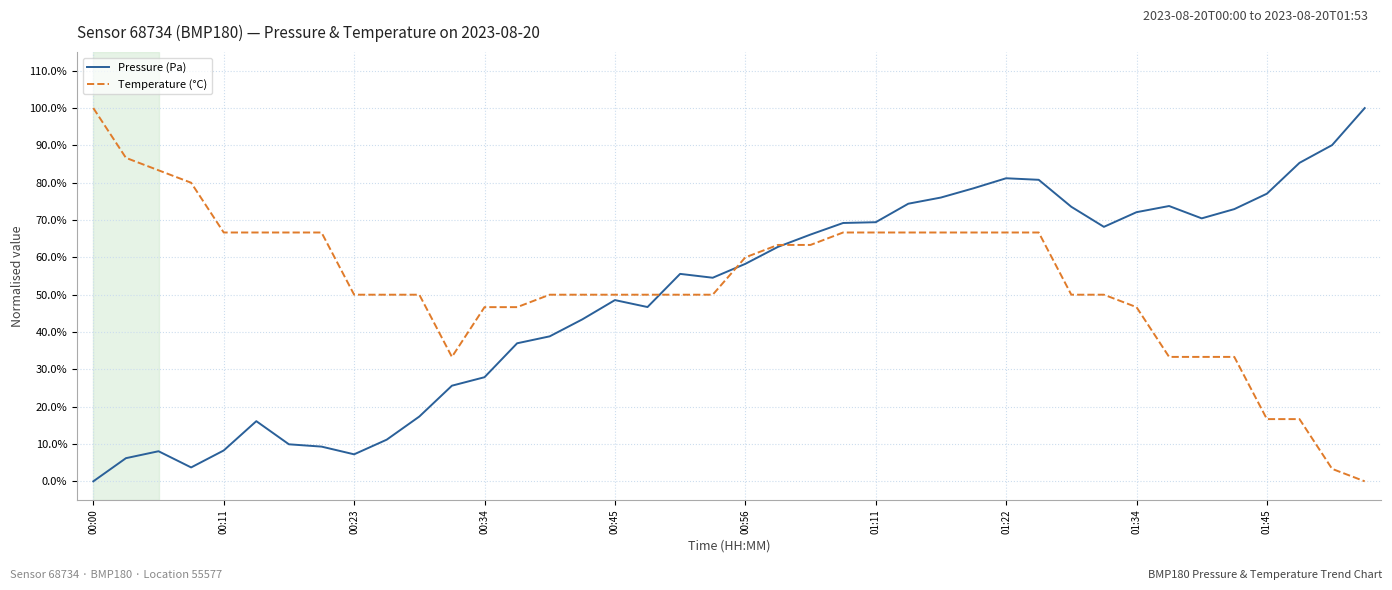

Does the chart display data point markers on the line(s)?

No